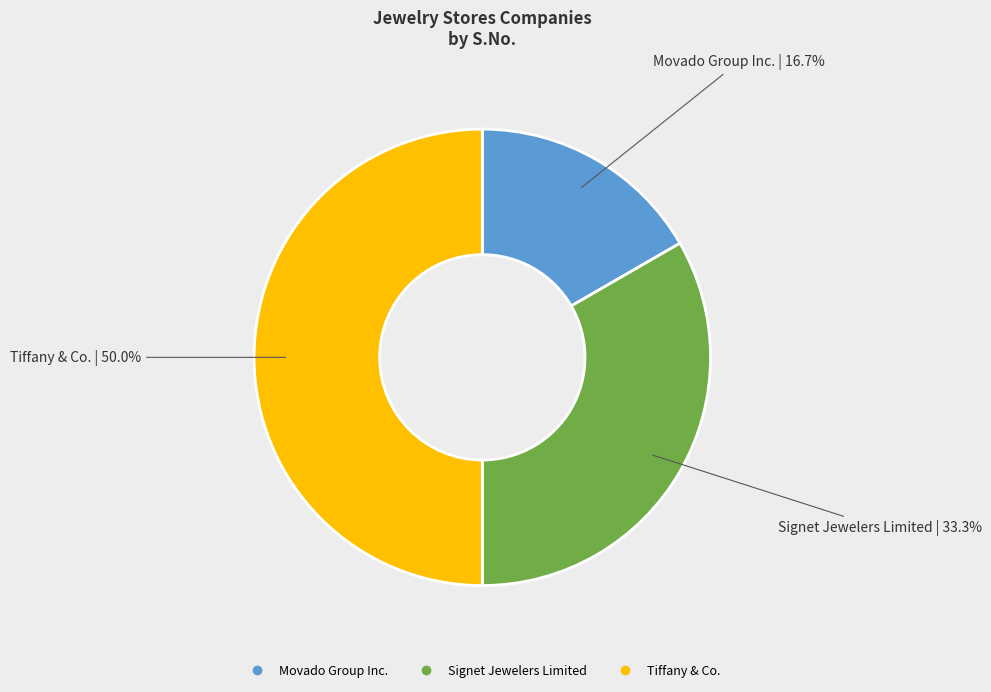

Rank the categories by value from lowest to highest.

Movado Group Inc., Signet Jewelers Limited, Tiffany & Co.